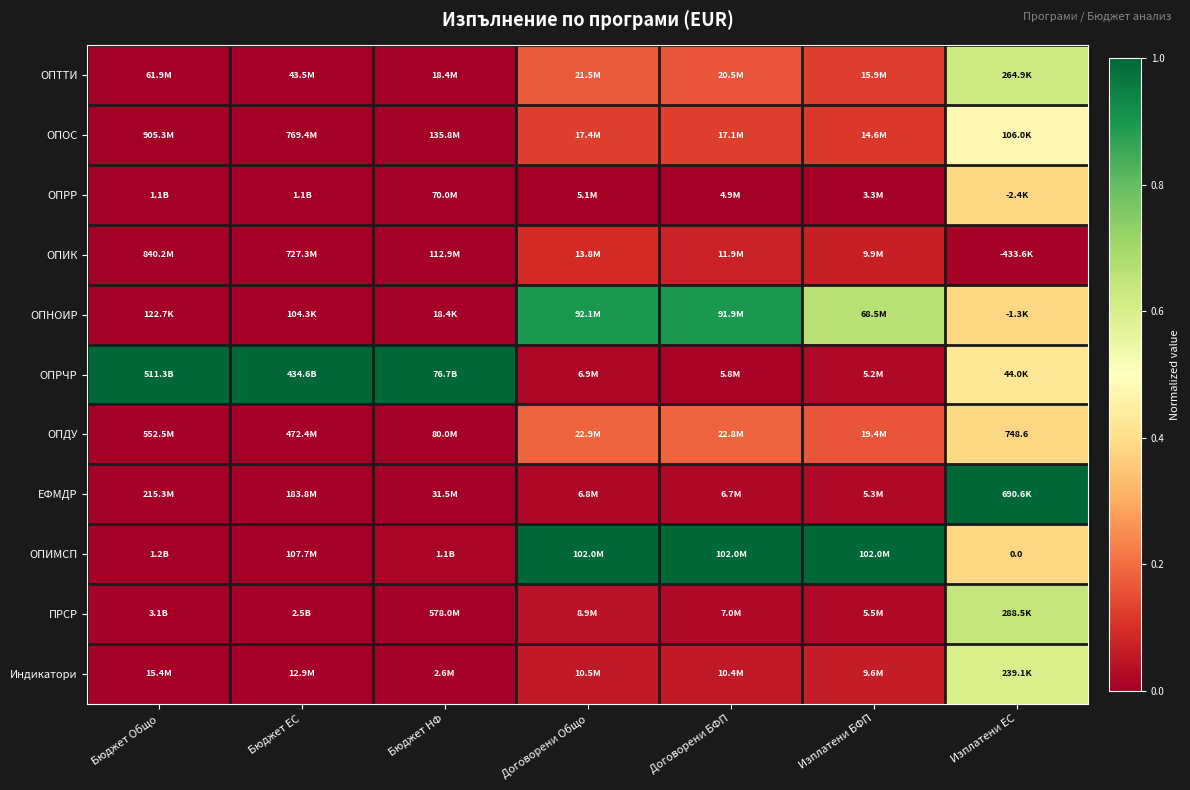

True or false: ОПРР has a value of 0.0 at Бюджет Общо.

False